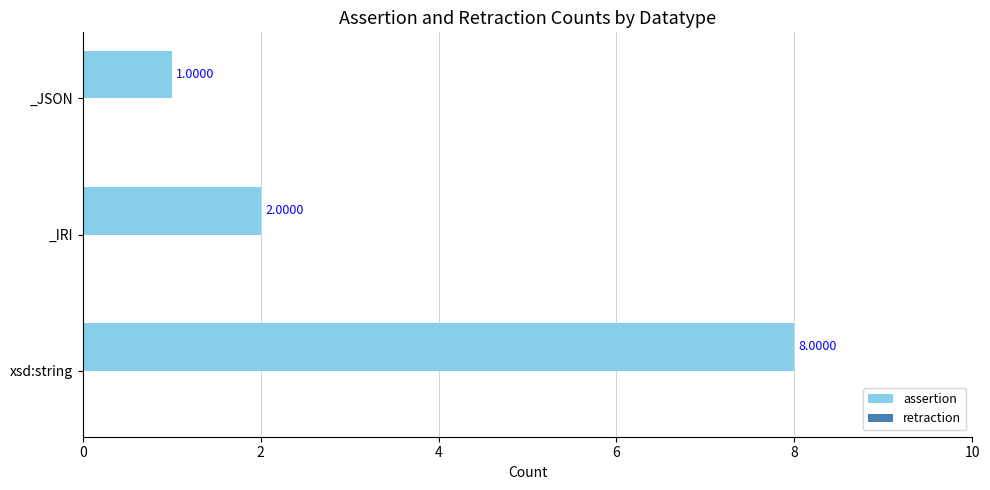

What is the difference between the values at xsd:string and _JSON?

7